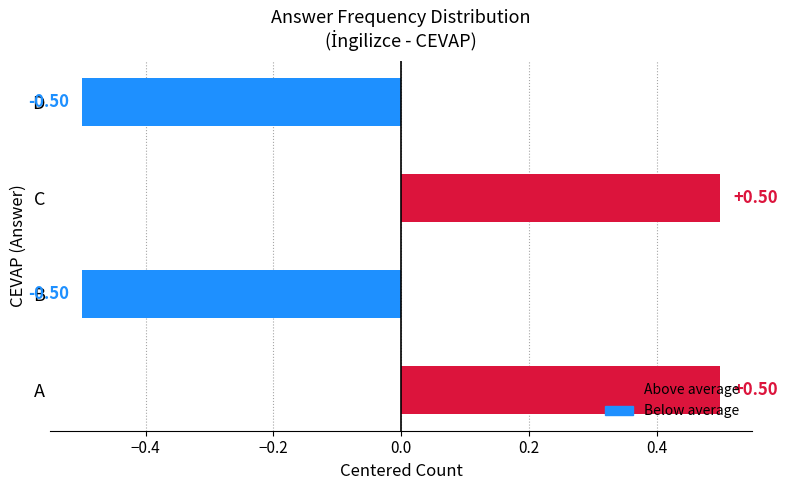

How many values are below 0?

2